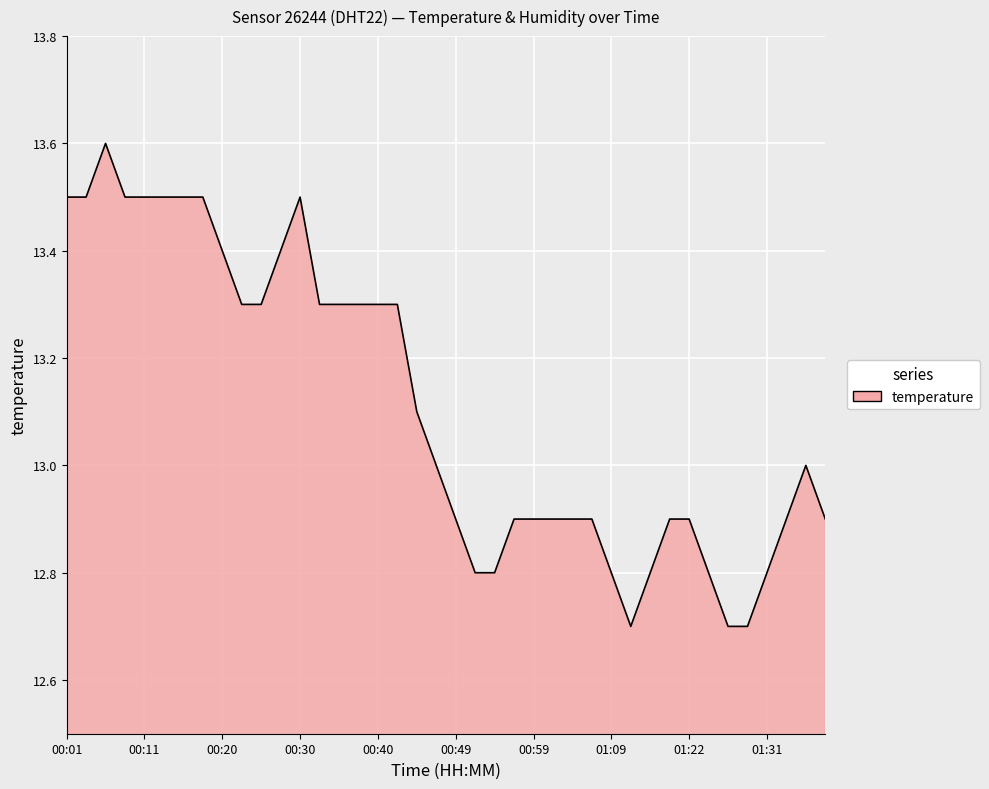

Reading left to right, extract all data points from this chart.

13.5	13.5	13.6	13.5	13.5	13.5	13.5	13.5	13.4	13.3	13.3	13.4	13.5	13.3	13.3	13.3	13.3	13.3	13.1	13.0	12.9	12.8	12.8	12.9	12.9	12.9	12.9	12.9	12.8	12.7	12.8	12.9	12.9	12.8	12.7	12.7	12.8	12.9	13.0	12.9